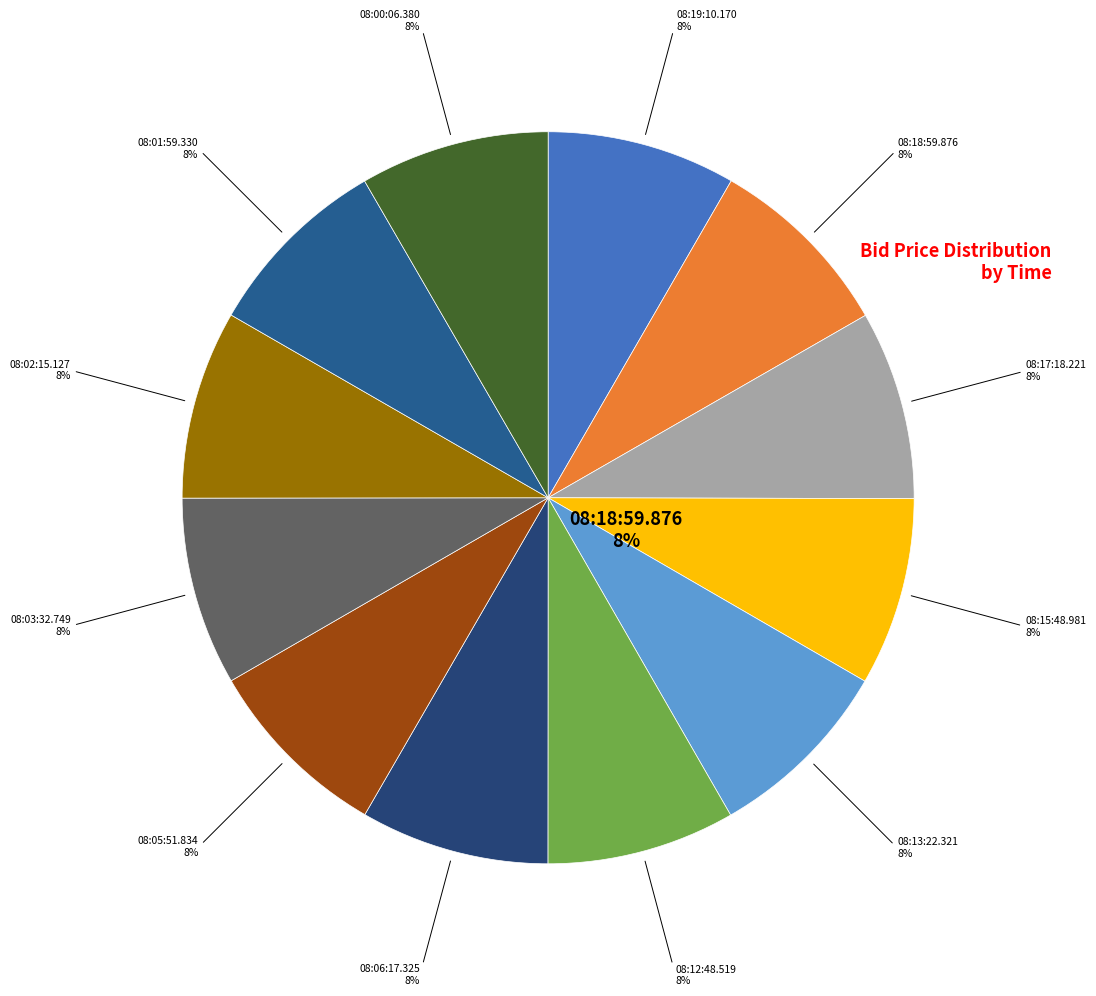

How many slices are in this pie chart?

12